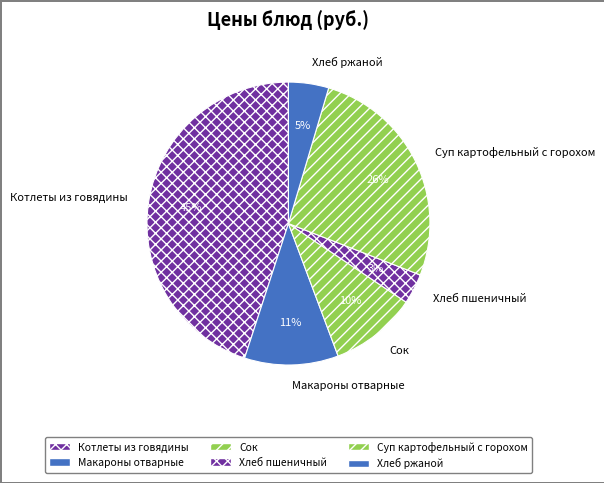

To the nearest percent, what is the average slice percentage?

17%